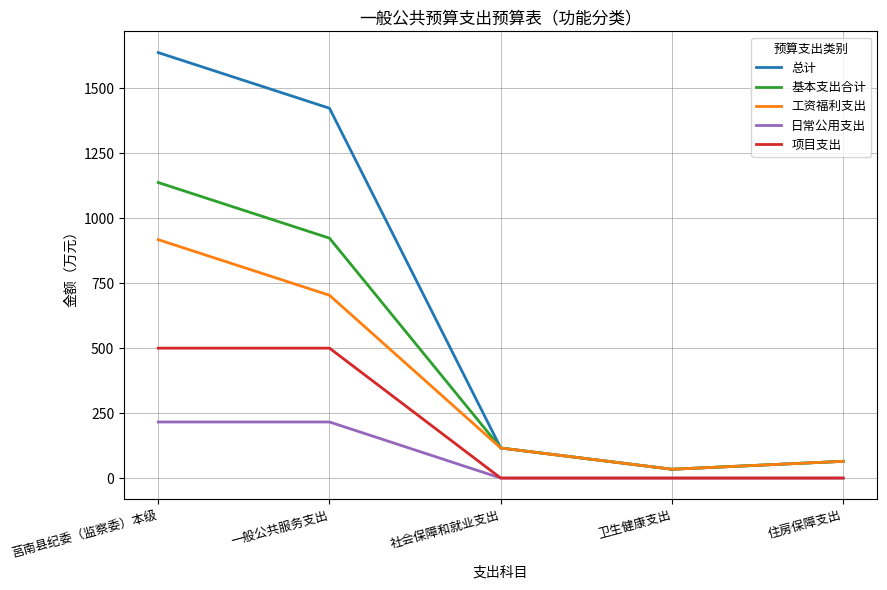

Is the value of 工资福利支出 at 莒南县纪委（监察委）本级 greater than the value of 总计 at 一般公共服务支出?

No